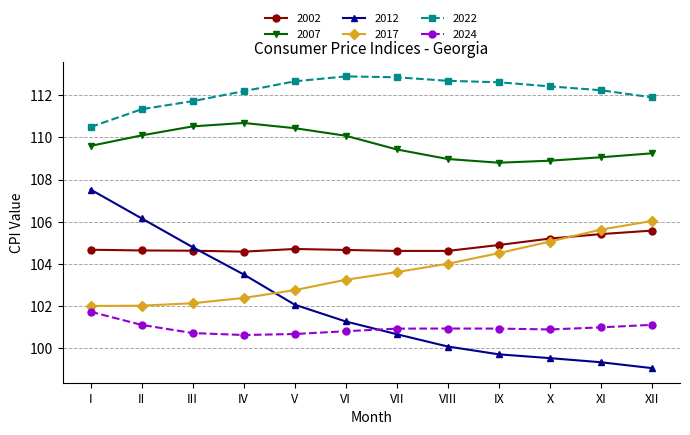

How many lines are shown in the chart?

6